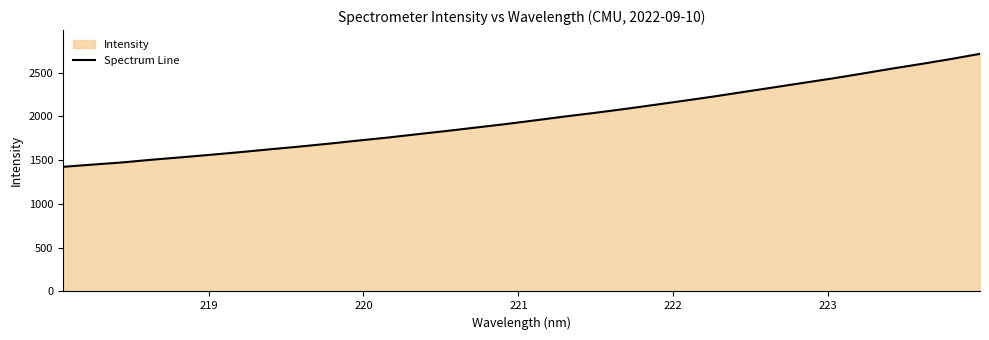

What is the difference between the maximum and minimum values?

1290.1